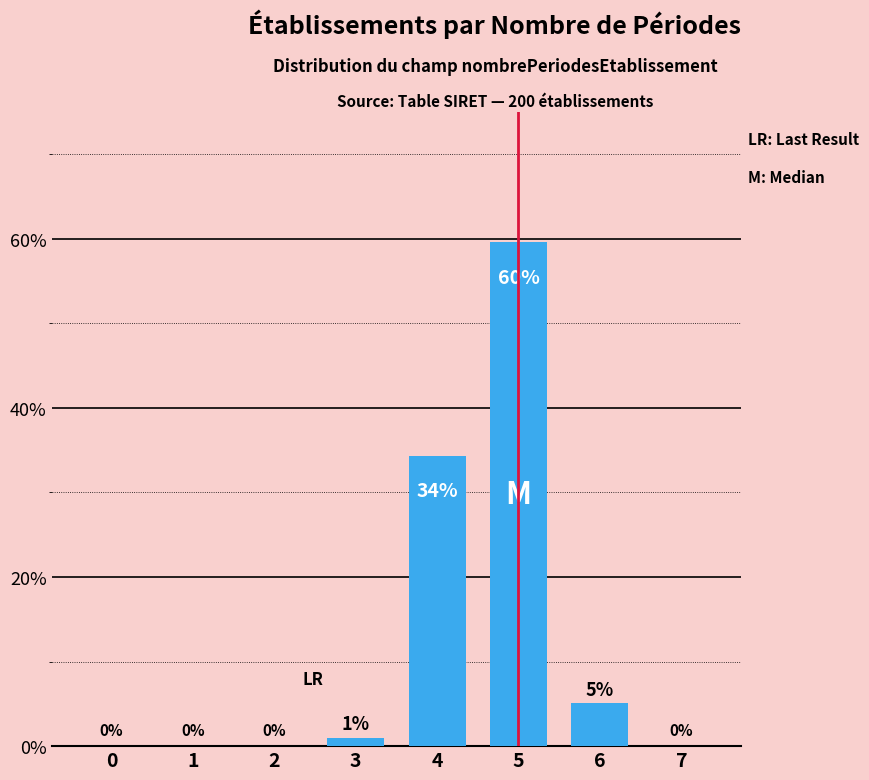

Where is the data nearest to the value 29?

4